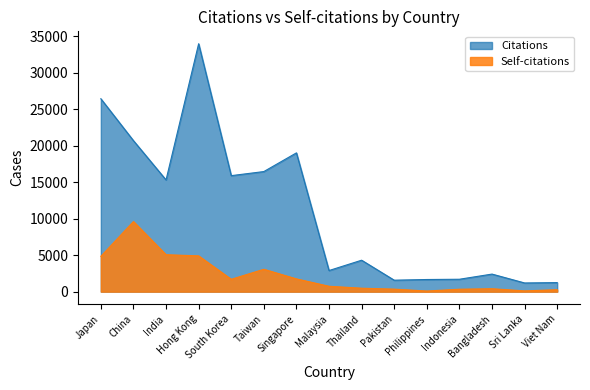

List the labels in order of Self-citations value, smallest first.

Philippines, Sri Lanka, Viet Nam, Indonesia, Pakistan, Bangladesh, Thailand, Malaysia, South Korea, Singapore, Taiwan, Japan, Hong Kong, India, China